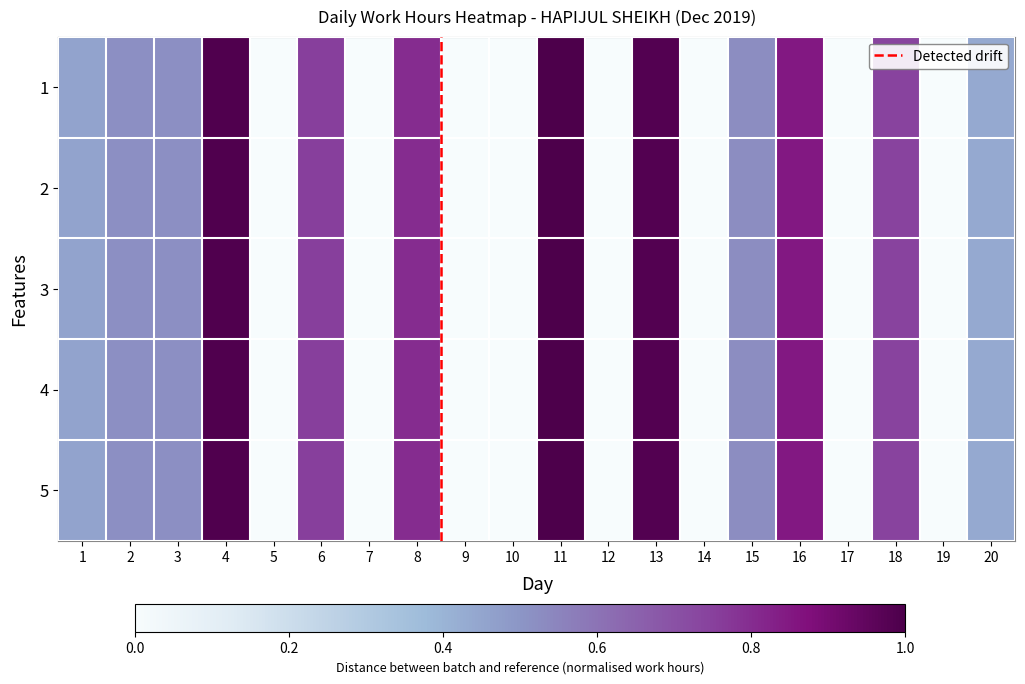

Which series has the largest total across all categories?

1